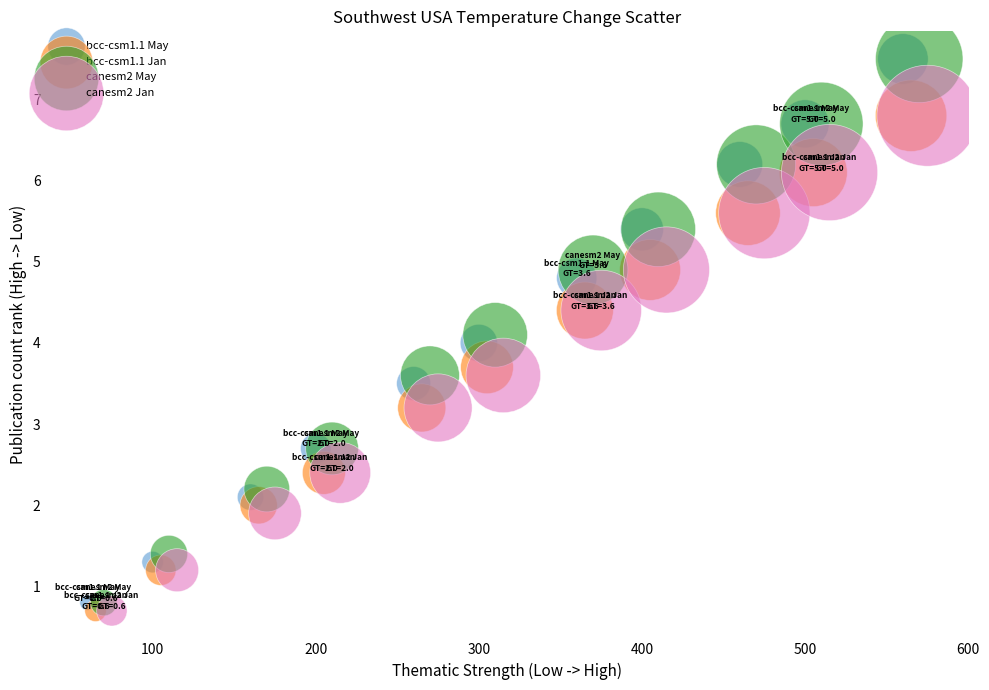

What are all the series names shown in the legend?

bcc-csm1.1 May, bcc-csm1.1 Jan, canesm2 May, canesm2 Jan